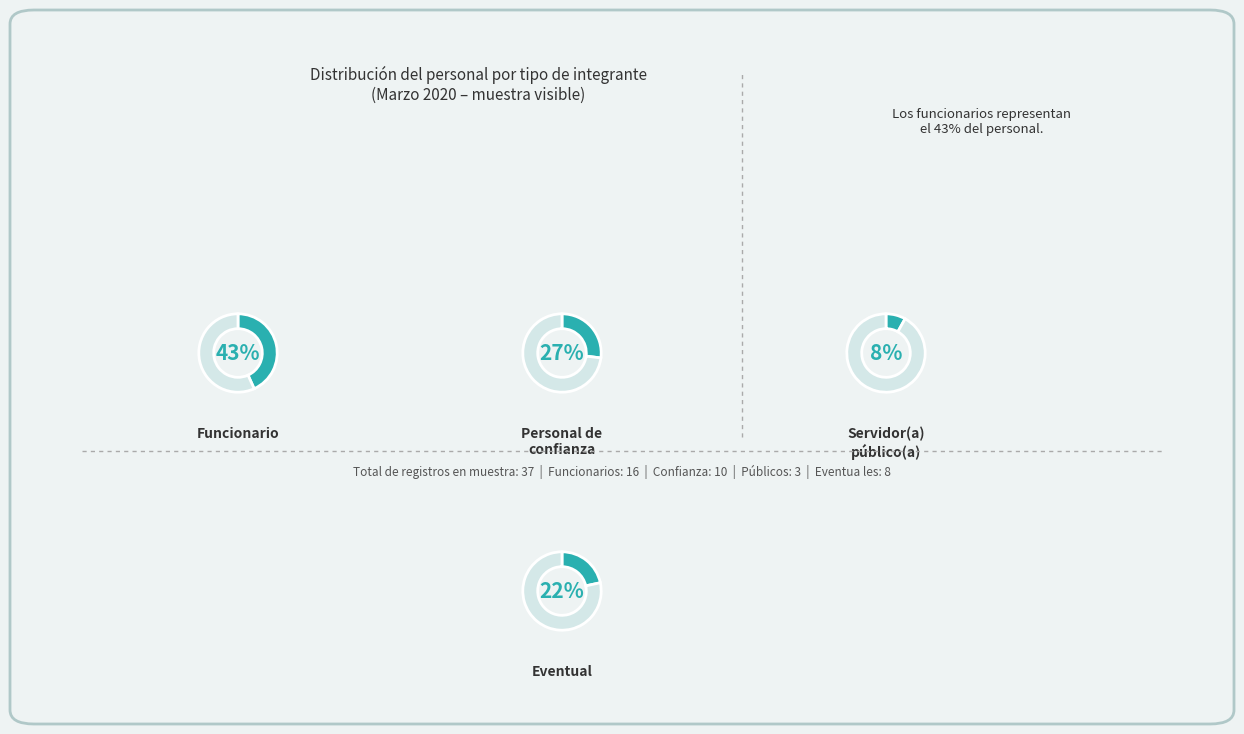

What is the largest slice in the pie chart?

Funcionario